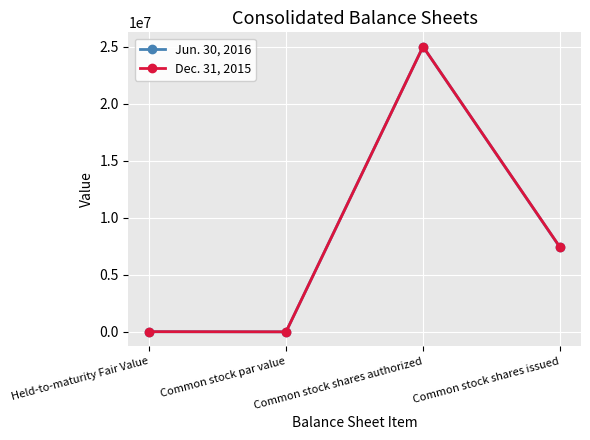

Is the value of Dec. 31, 2015 at Common stock shares issued greater than the value of Jun. 30, 2016 at Common stock shares authorized?

No